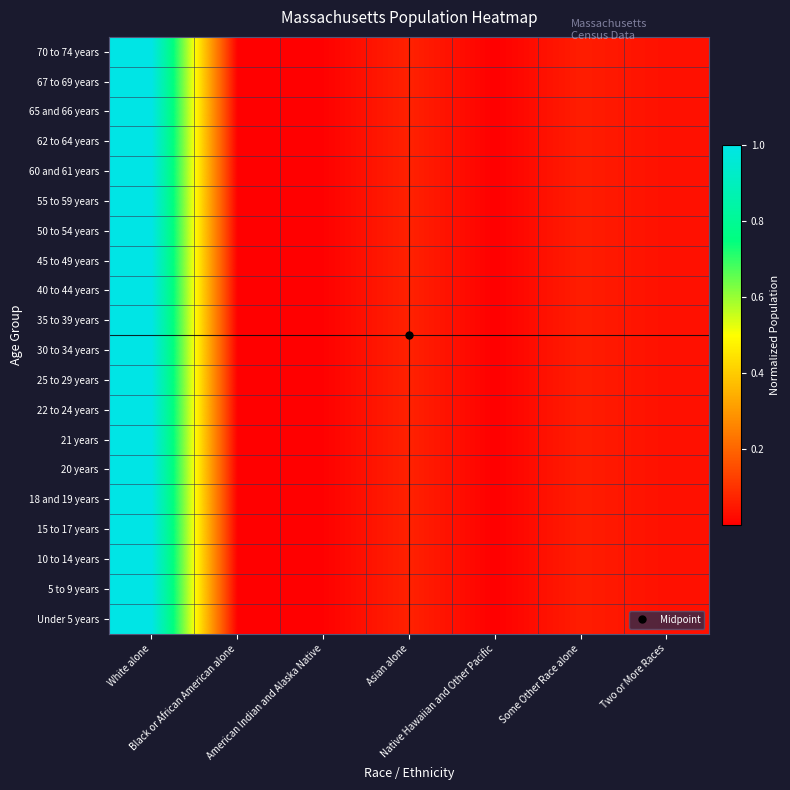

Which category has the lowest value across all series?

Black or African American alone